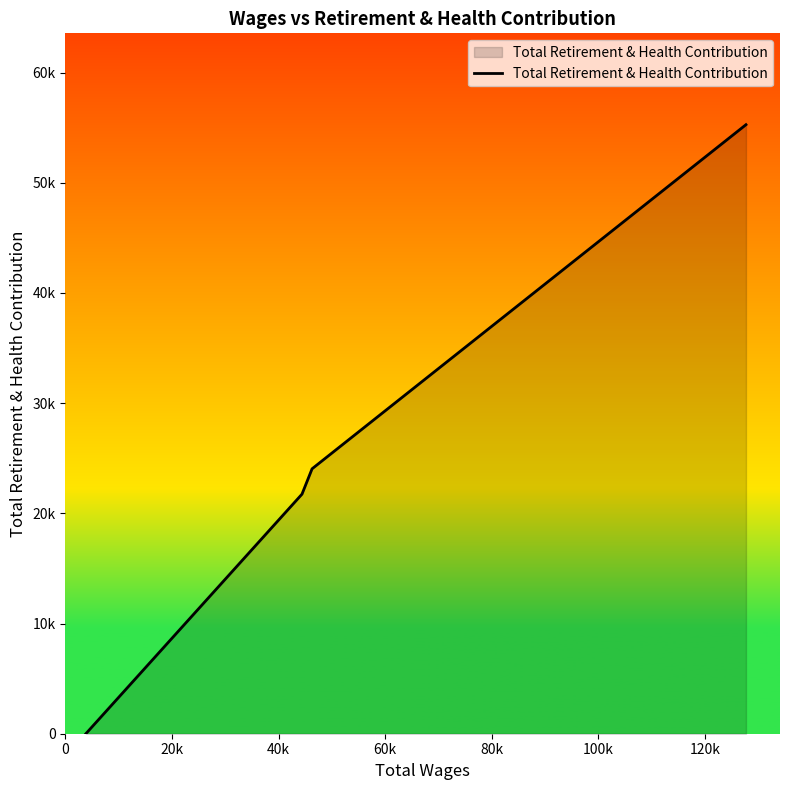

Where does the data first go above 24043?

60k